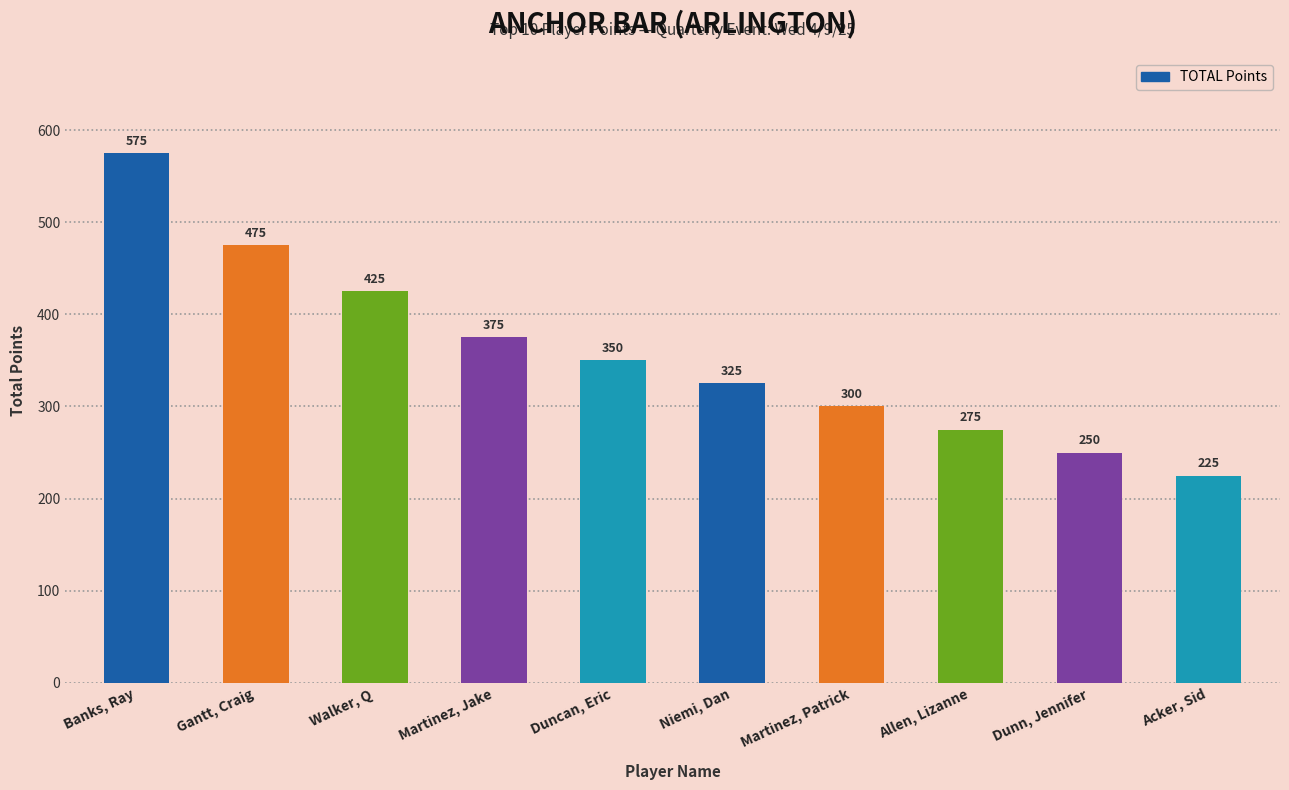

What is the smallest value displayed?

225